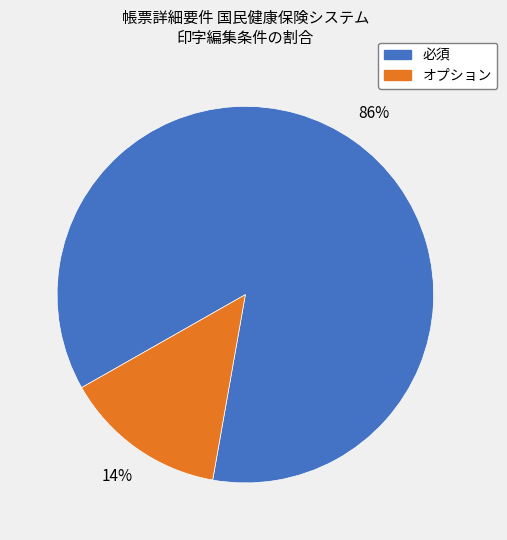

How many slices are in this pie chart?

2